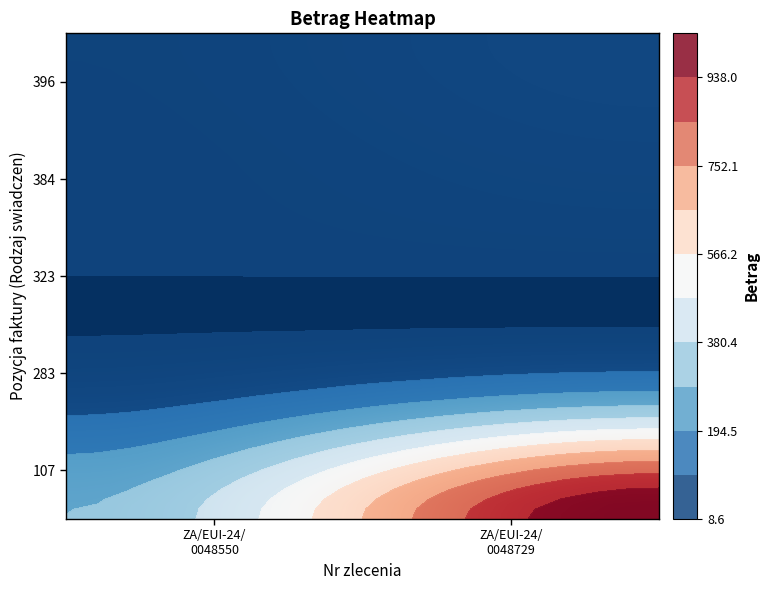

At which label does ZA/EUI-24/0048729 reach its peak?

107